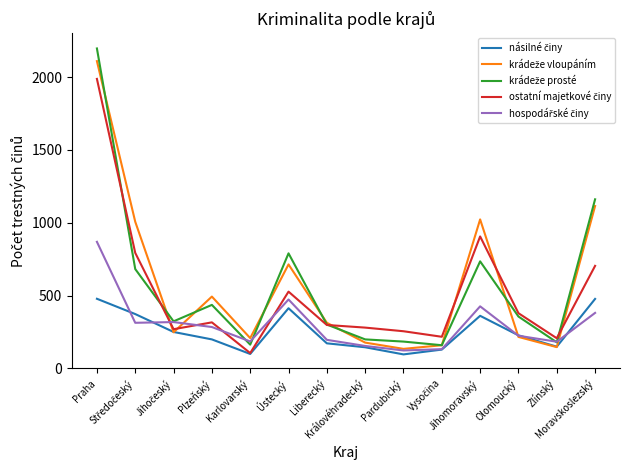

How many lines are shown in the chart?

5